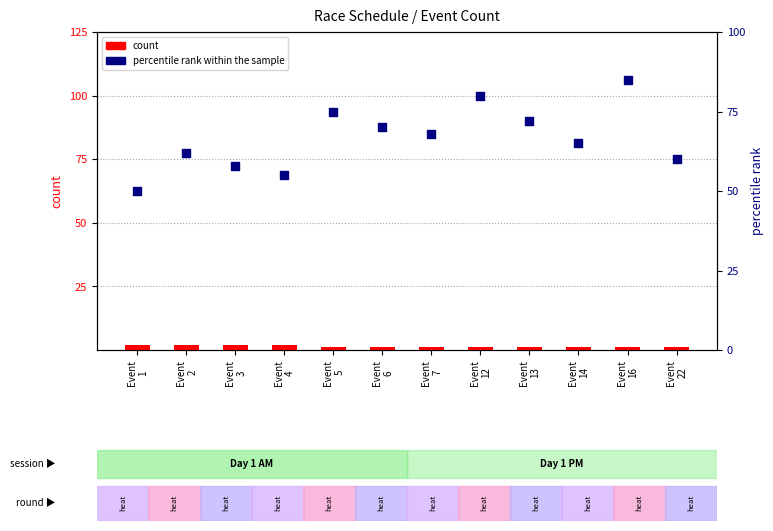

What are all the series names shown in the legend?

count, percentile rank within the sample